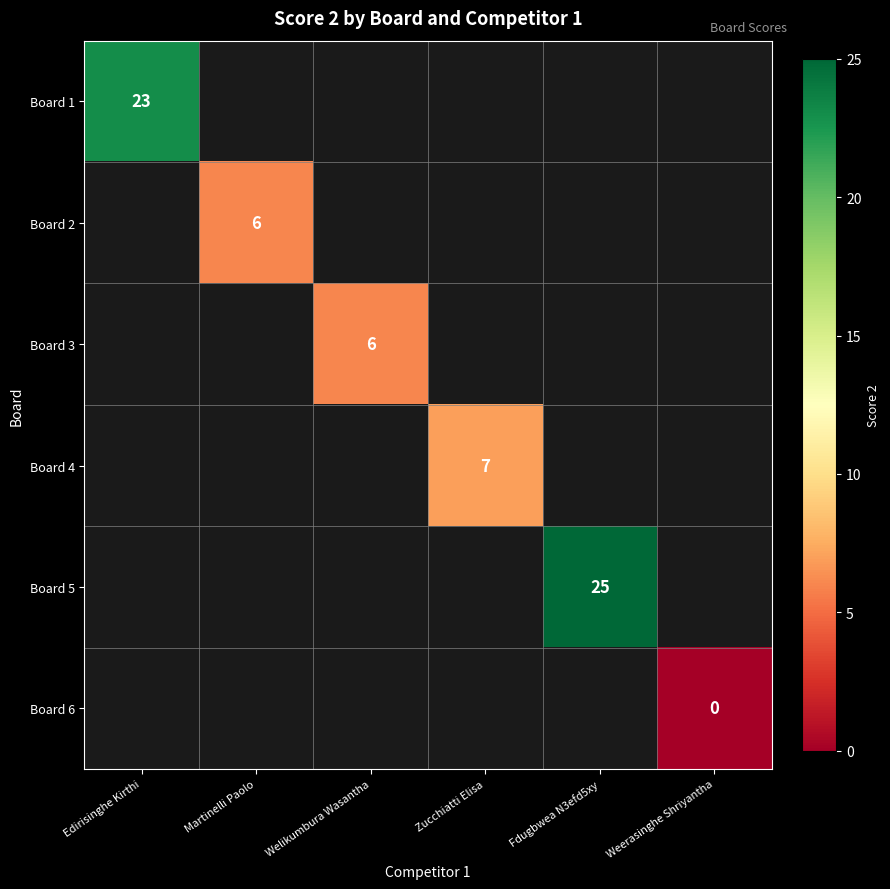

Is it true that Board 3 equals 6 at Welikumbura Wasantha?

True